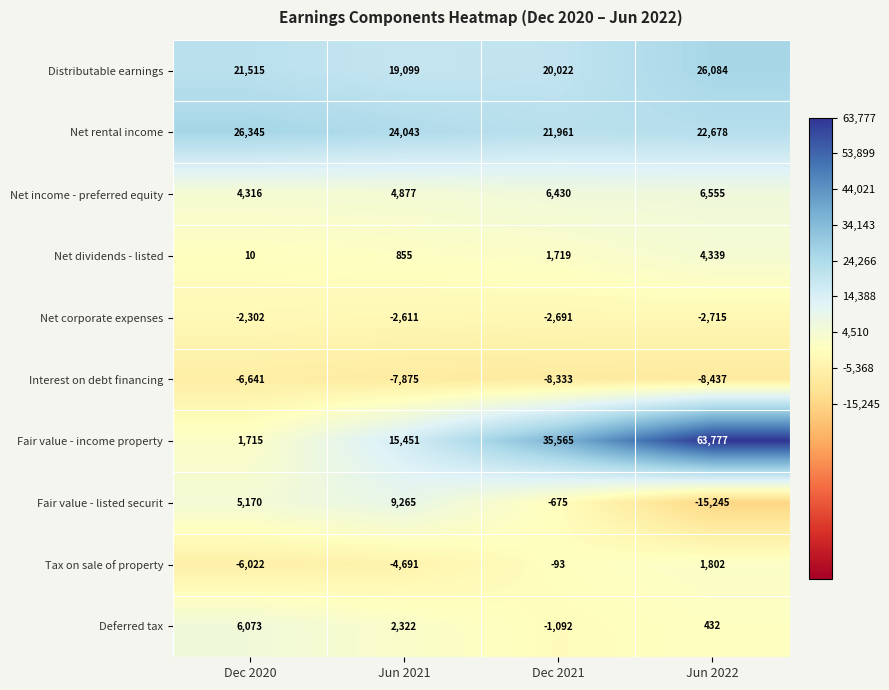

Is the value of Net income - preferred equity at Dec 2021 greater than the value of Net rental income at Jun 2021?

No